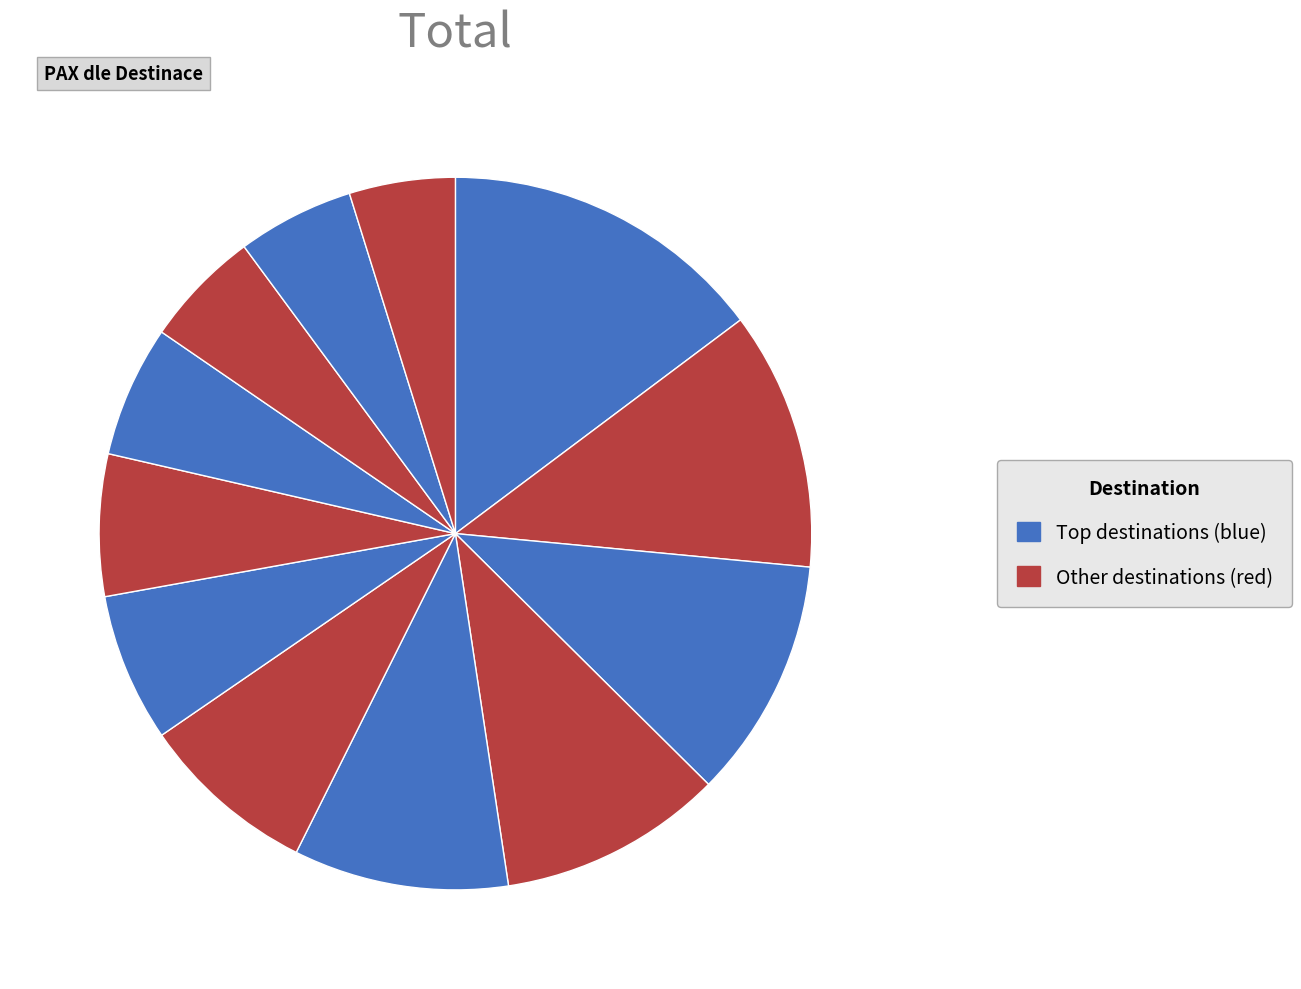

Count the number of slices in the pie.

12